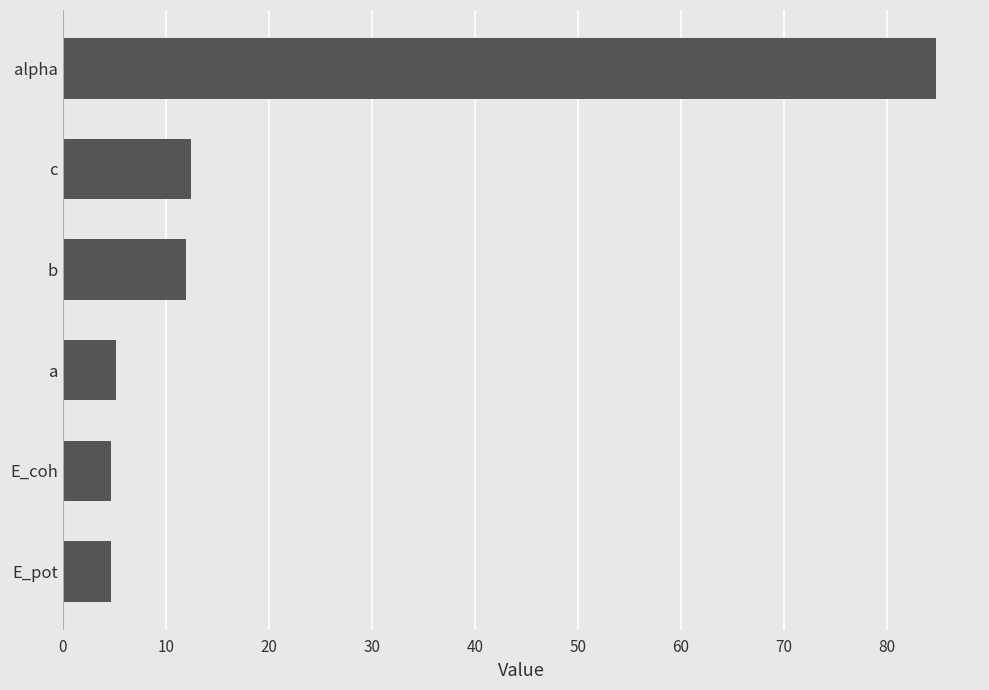

What is the ratio of the value at c to the value at a?

2.4